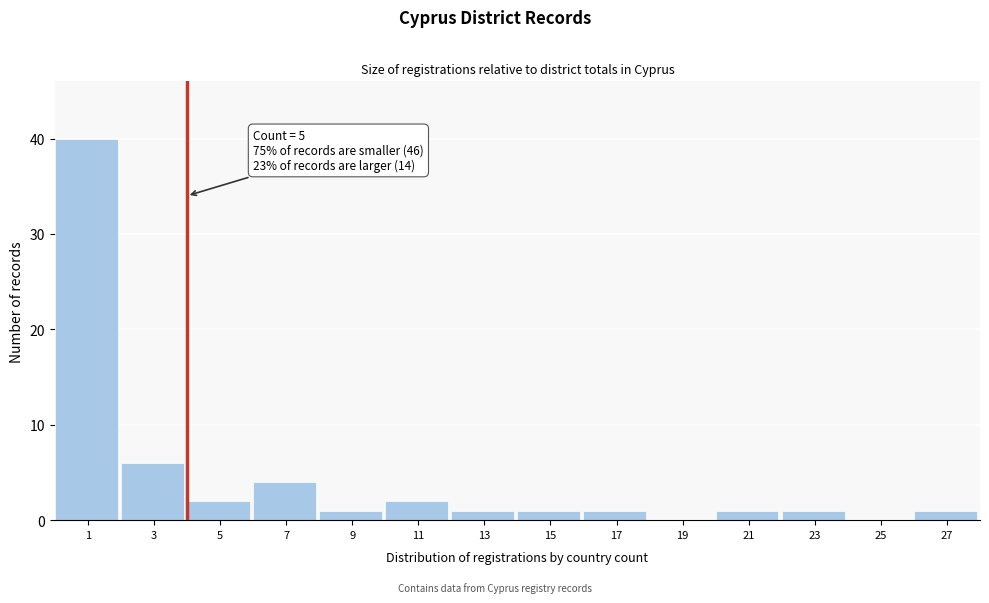

Reading left to right, transcribe all the data shown in this chart.

1=40	3=6	5=2	7=4	9=1	11=2	13=1	15=1	17=1	19=0	21=1	23=1	25=0	27=1